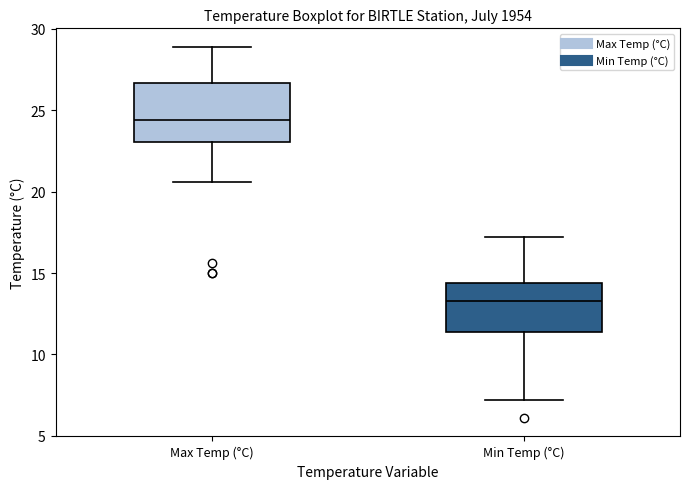

Which box is the tallest, from its lower edge to its upper edge?

Max Temp (°C)